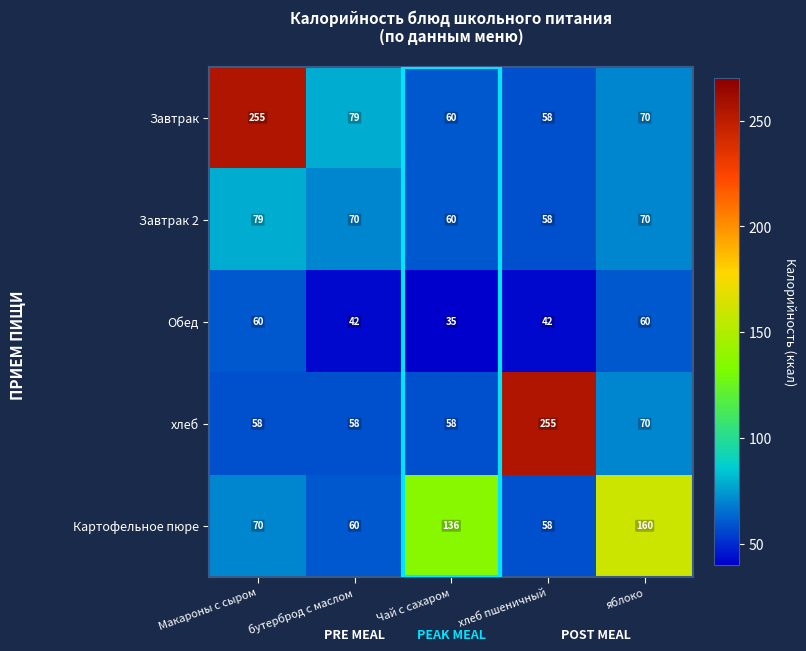

What is the greatest value displayed?

255